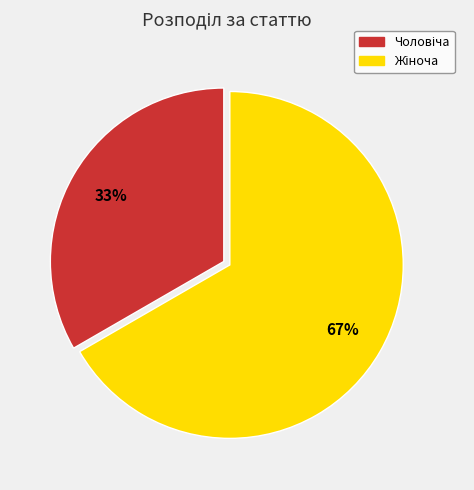

Does any single category account for the majority?

Yes